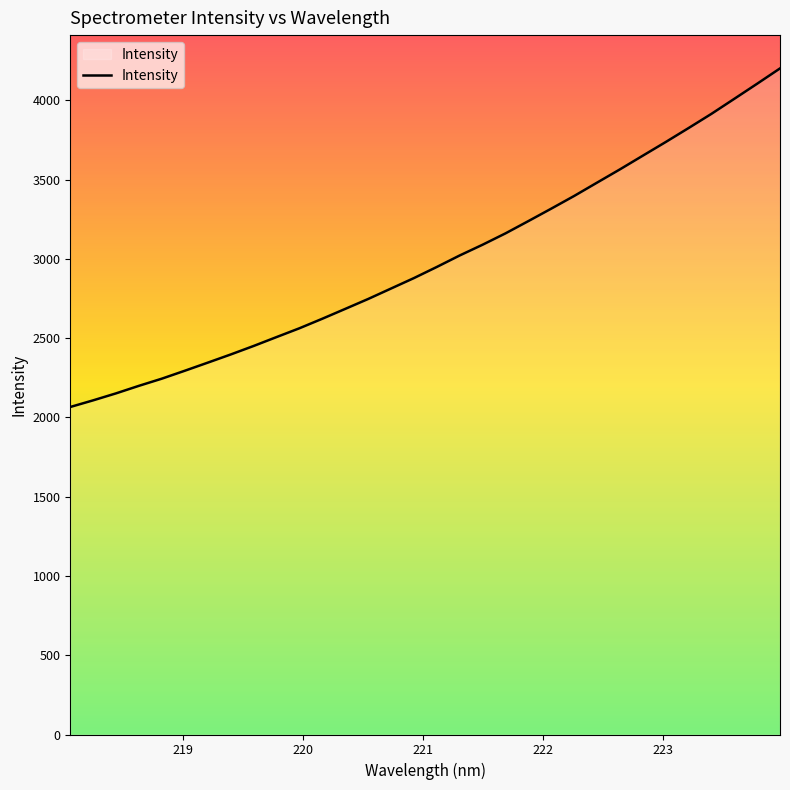

True or false: the data has more than 0 interior local peaks.

False